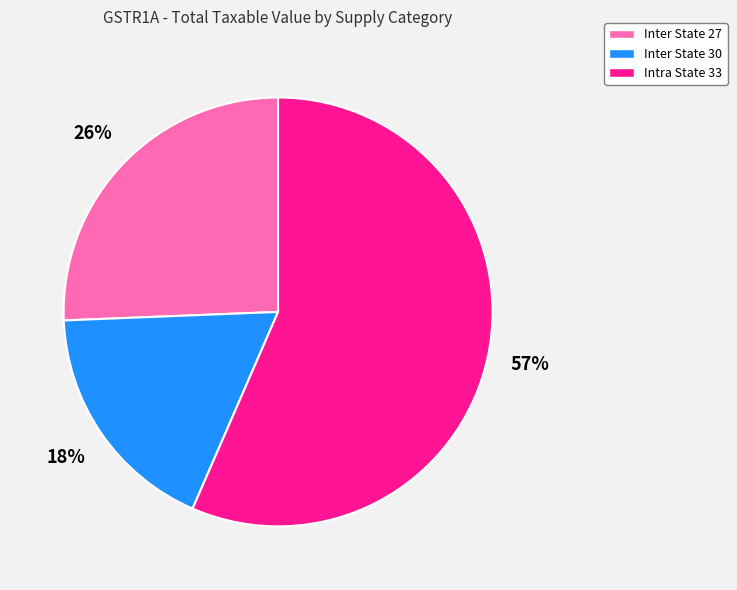

Count the number of slices in the pie.

3